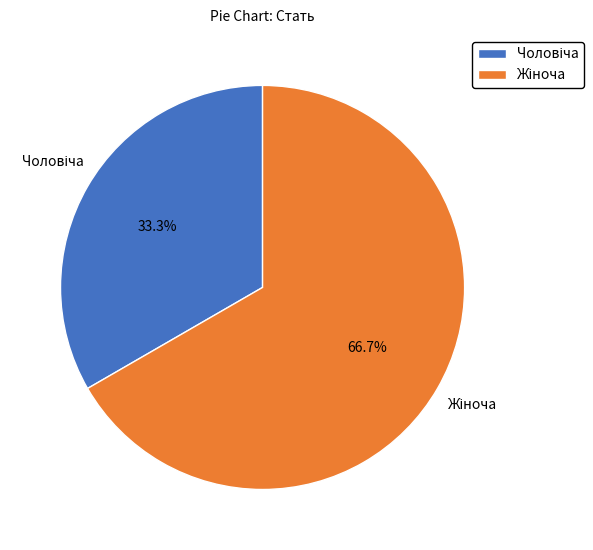

Is there a majority slice in this chart?

Yes